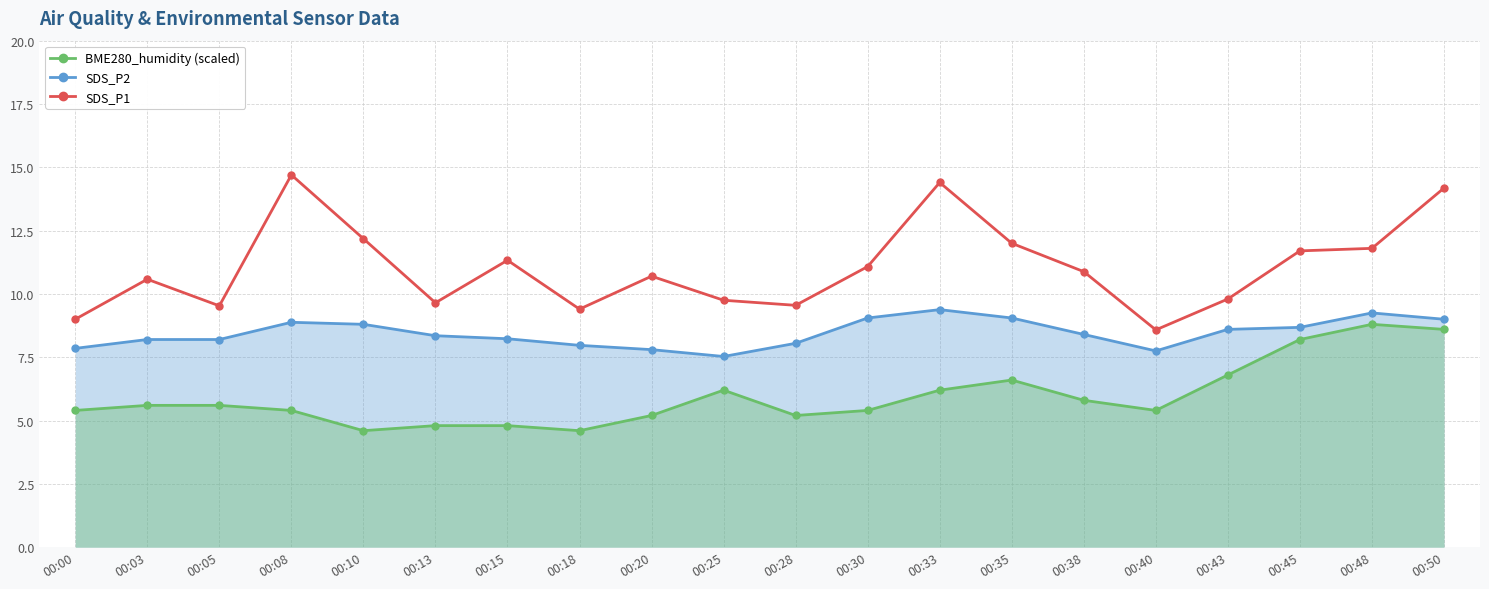

What is the value of the BME280_humidity (scaled) point at the 1st from the left?

5.4